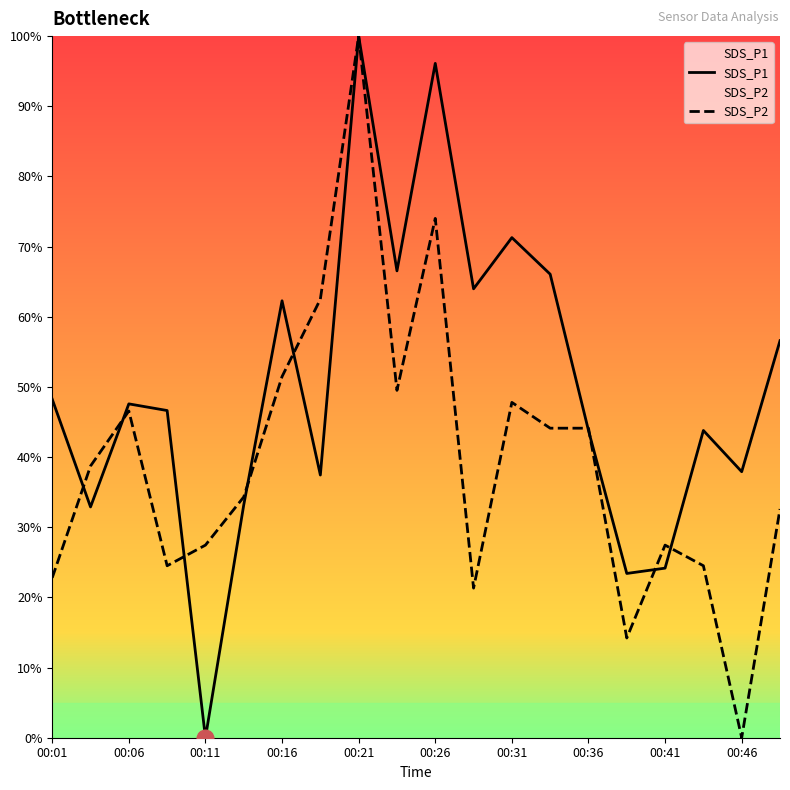

What is the value of the SDS_P2 point at the 8th from the left?

62.5